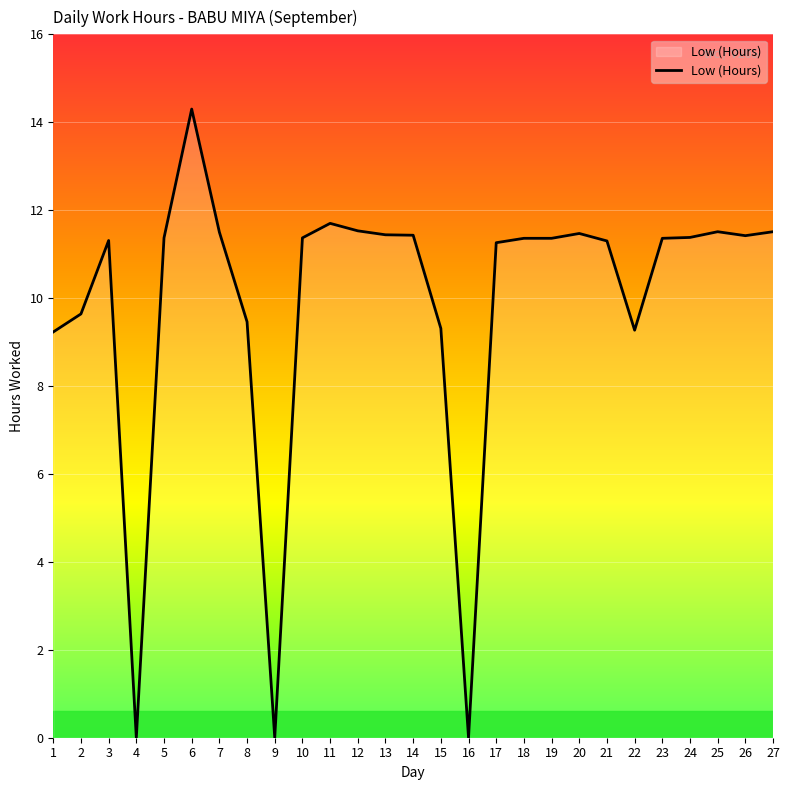

Approximately how many times larger is the value at 20 compared to 1?

1.2